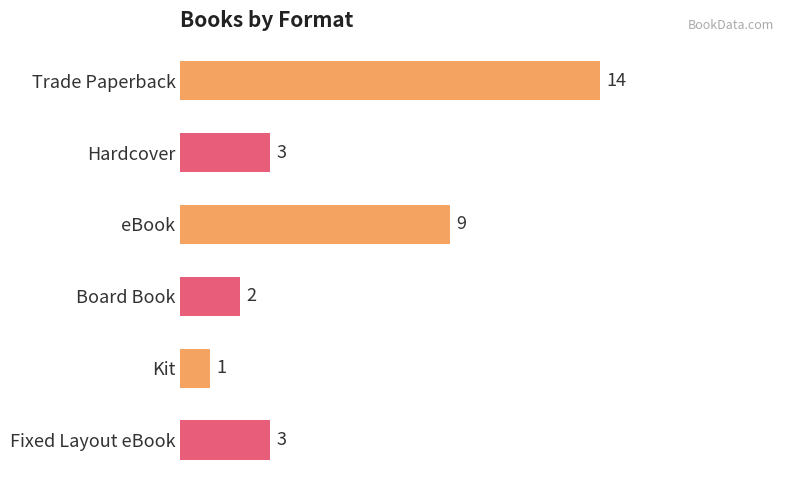

At which label is the value closest to 7?

eBook